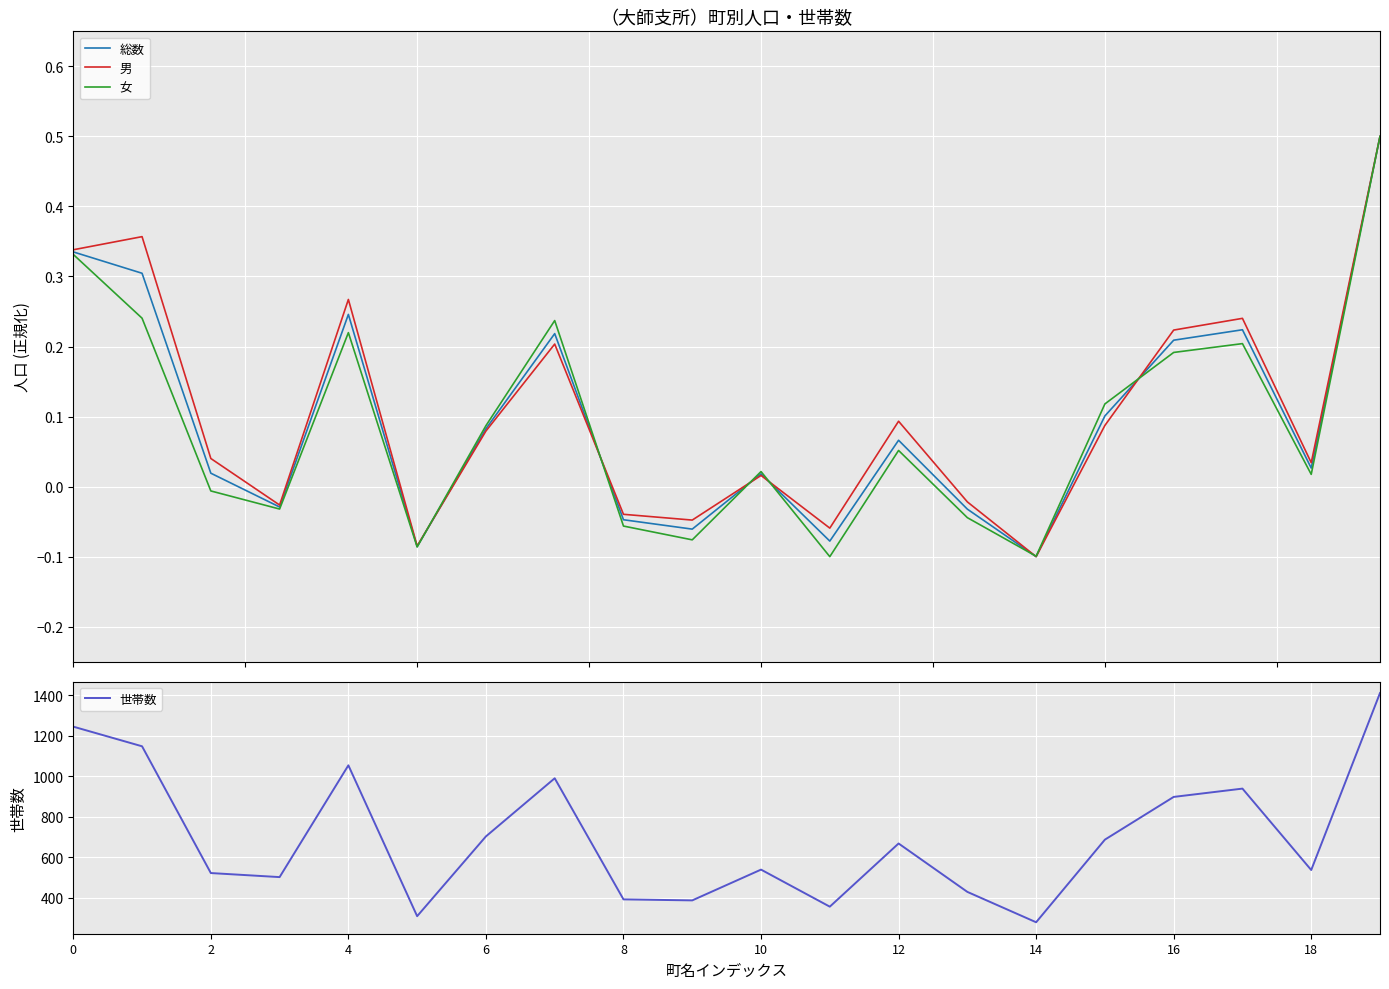

How many values in 総数 are below zero?

7